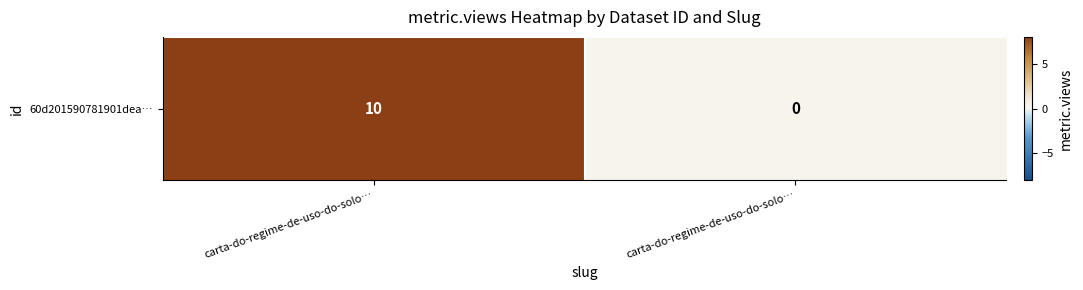

What is the sum of the values at carta-do-regime-de-uso-do-solo… and carta-do-regime-de-uso-do-solo…?

10